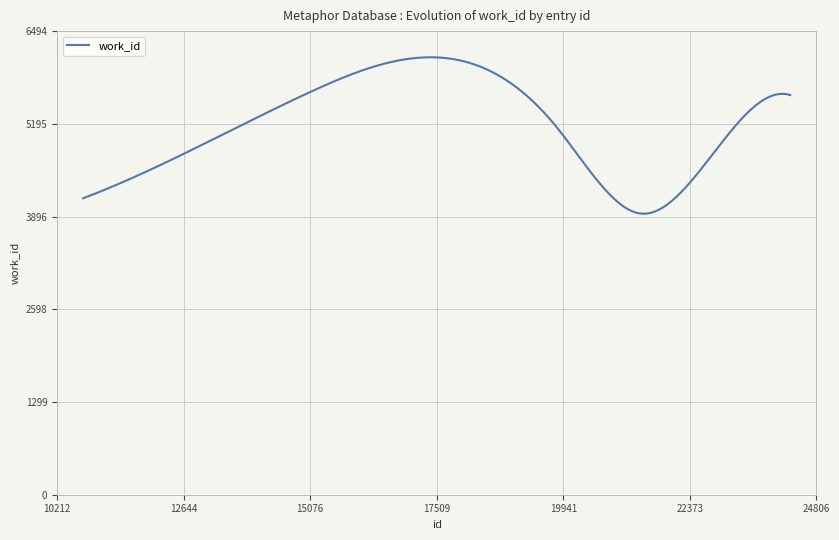

What is the difference between the maximum and minimum values?

2191.3